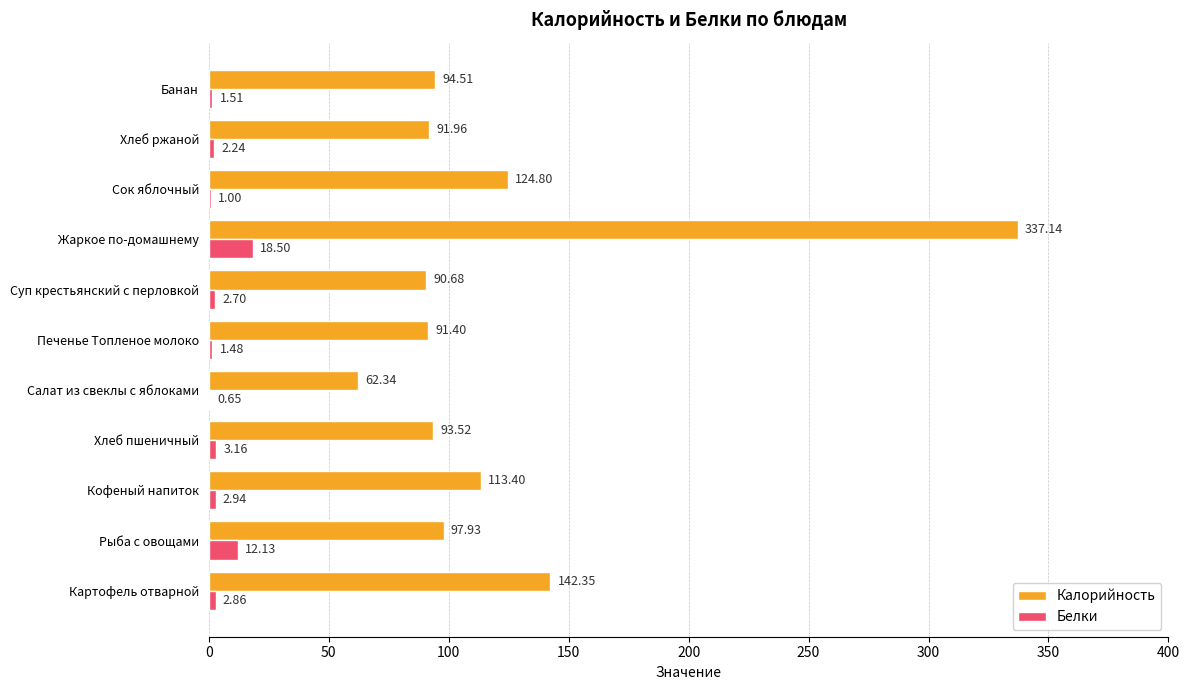

Which category has the highest value in the Белки series?

Жаркое по-домашнему